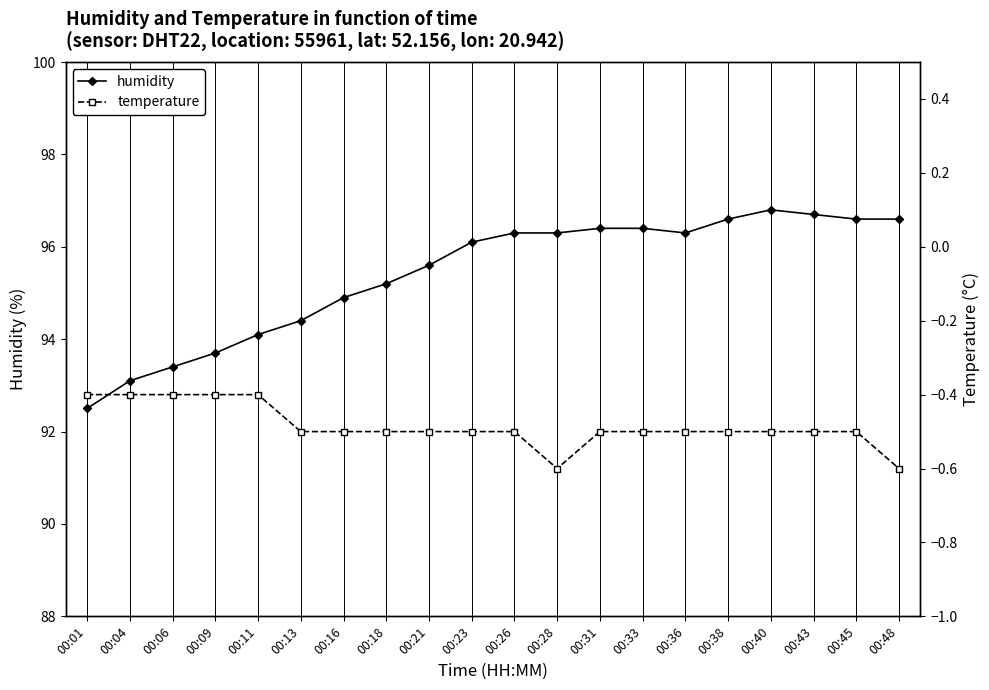

What are all the series names shown in the legend?

humidity, temperature